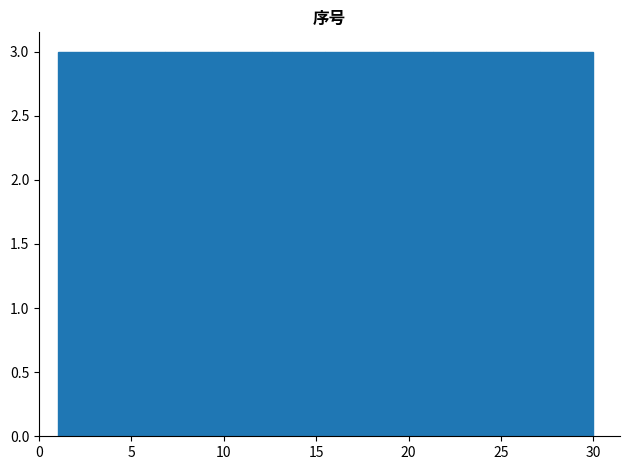

Reading left to right, list every bar in this chart as the range it spans on the x-axis followed by its height. Neither the bar edges nor the heights are printed on the chart, so give them approximately, as read against the axes.

1.0 to 3.9: 3
3.9 to 6.8: 3
6.8 to 9.7: 3
9.7 to 12.6: 3
12.6 to 15.5: 3
15.5 to 18.4: 3
18.4 to 21.3: 3
21.3 to 24.2: 3
24.2 to 27.1: 3
27.1 to 30.0: 3